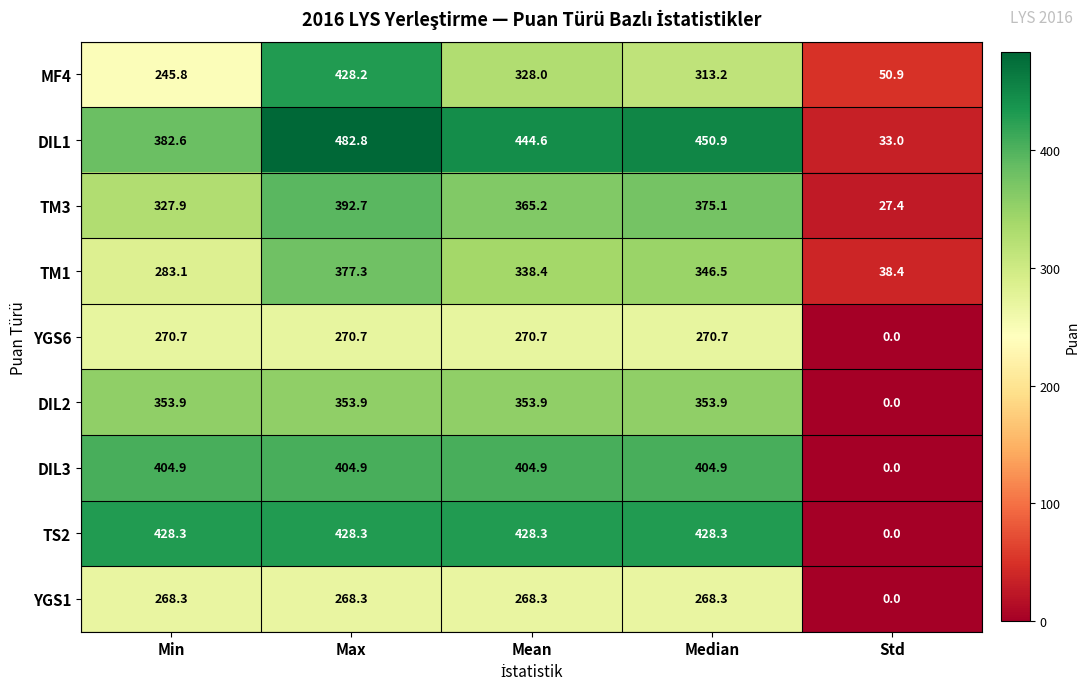

At Max, list the series in order from largest to smallest.

DIL1, TS2, MF4, DIL3, TM3, TM1, DIL2, YGS6, YGS1